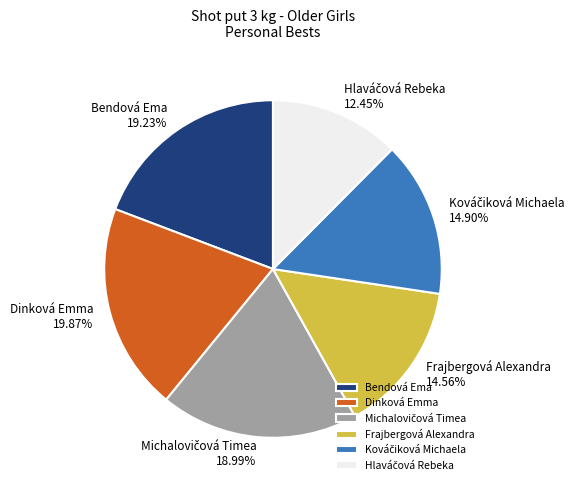

What percentage is NOT represented by Frajbergová Alexandra?

85.4%